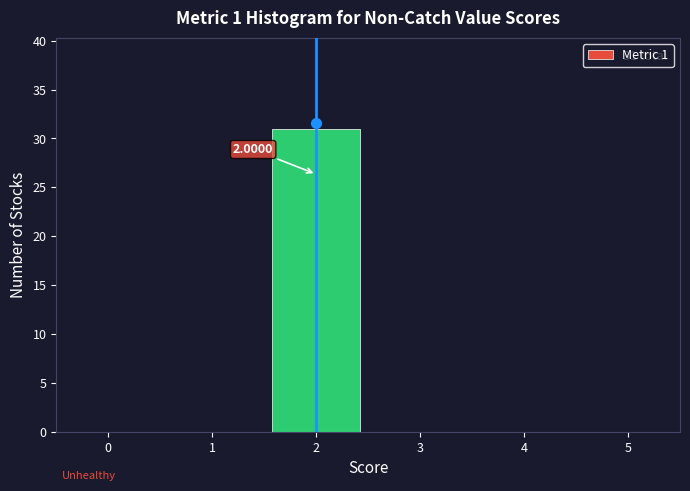

Over which range of the x-axis is the bar tallest?

1.5 to 2.5